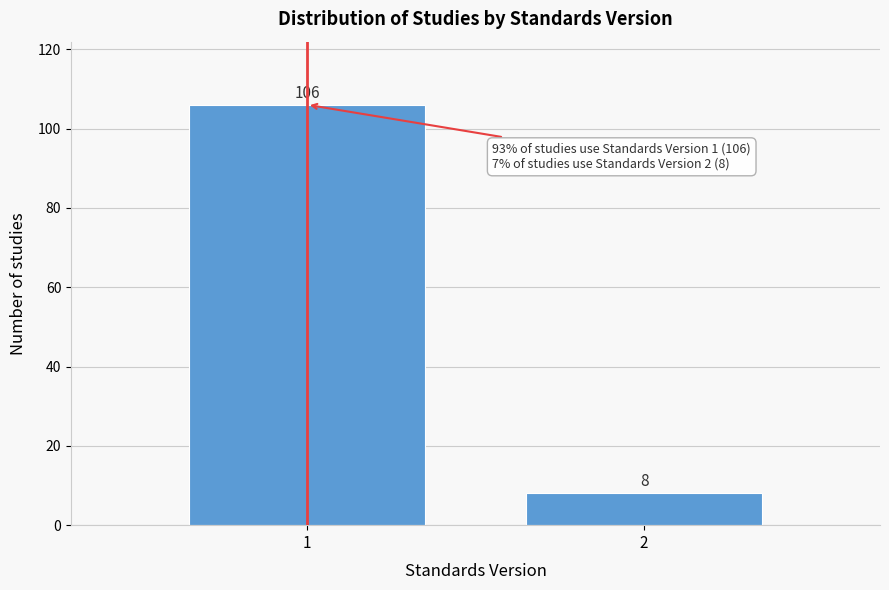

Reading left to right, transcribe all the data shown in this chart.

106	8